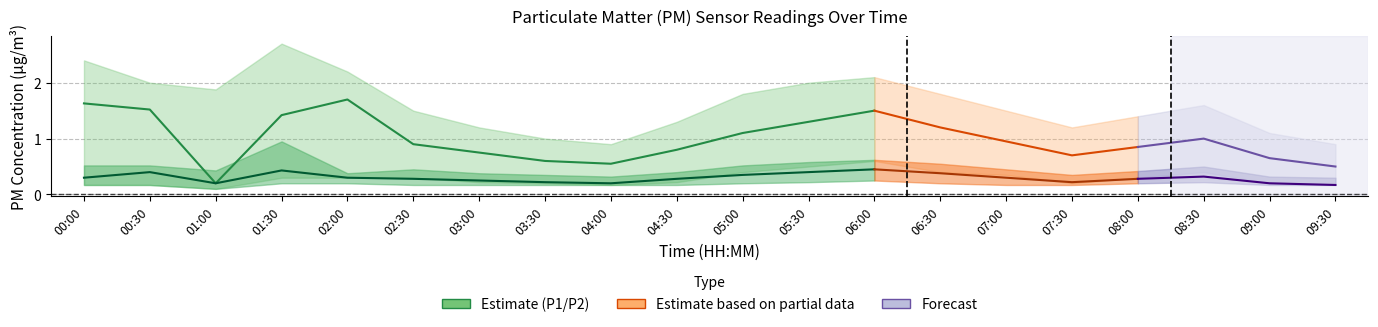

How many P2_lower values are between 0 and 1?

20